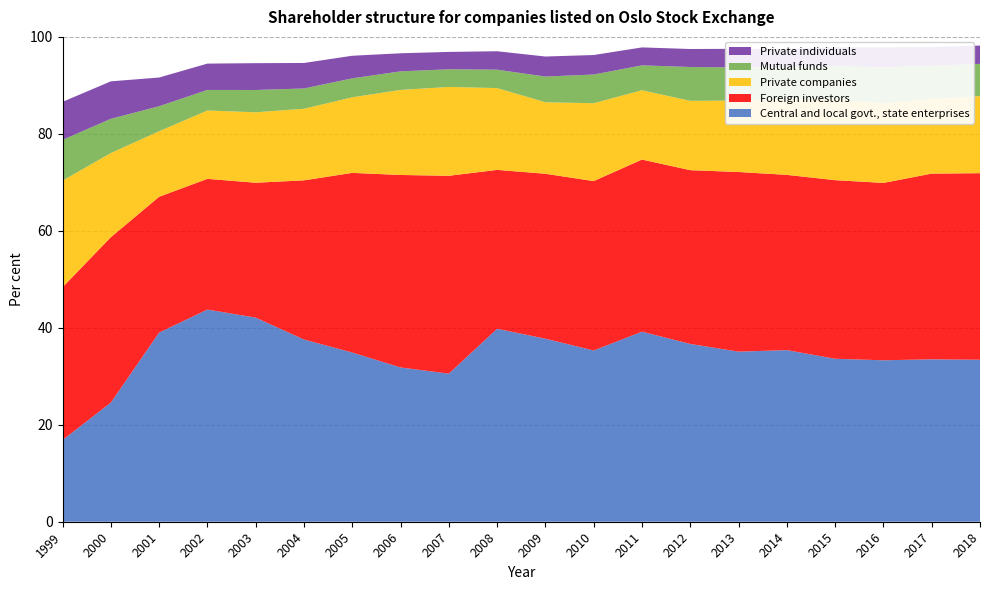

Reading left to right, list all the values displayed in this chart.

Central and local govt., state enterprises: 1999=16.9	2000=24.6	2001=39.0	2002=43.8	2003=42.1	2004=37.6	2005=34.9	2006=31.8	2007=30.5	2008=39.8	2009=37.8	2010=35.3	2011=39.2	2012=36.7	2013=35.1	2014=35.4	2015=33.6	2016=33.3	2017=33.5	2018=33.4
Foreign investors: 1999=31.5	2000=34.1	2001=28.0	2002=27.0	2003=27.8	2004=32.8	2005=37.0	2006=39.7	2007=40.8	2008=32.8	2009=34.0	2010=34.9	2011=35.5	2012=35.8	2013=37.0	2014=36.1	2015=36.8	2016=36.6	2017=38.3	2018=38.5
Private companies: 1999=22.0	2000=17.4	2001=13.5	2002=14.1	2003=14.5	2004=14.8	2005=15.6	2006=17.5	2007=18.3	2008=16.9	2009=14.8	2010=16.1	2011=14.3	2012=14.3	2013=14.7	2014=15.5	2015=16.7	2016=16.4	2017=15.4	2018=15.9
Mutual funds: 1999=8.4	2000=7.1	2001=5.2	2002=4.2	2003=4.6	2004=4.2	2005=3.9	2006=3.8	2007=3.6	2008=3.8	2009=5.3	2010=5.9	2011=5.1	2012=7.0	2013=6.8	2014=6.8	2015=6.8	2016=7.5	2017=6.9	2018=6.7
Private individuals: 1999=7.8	2000=7.7	2001=5.9	2002=5.4	2003=5.5	2004=5.3	2005=4.7	2006=3.7	2007=3.6	2008=3.8	2009=4.1	2010=4.0	2011=3.7	2012=3.7	2013=3.8	2014=3.7	2015=3.9	2016=4.1	2017=3.8	2018=3.8